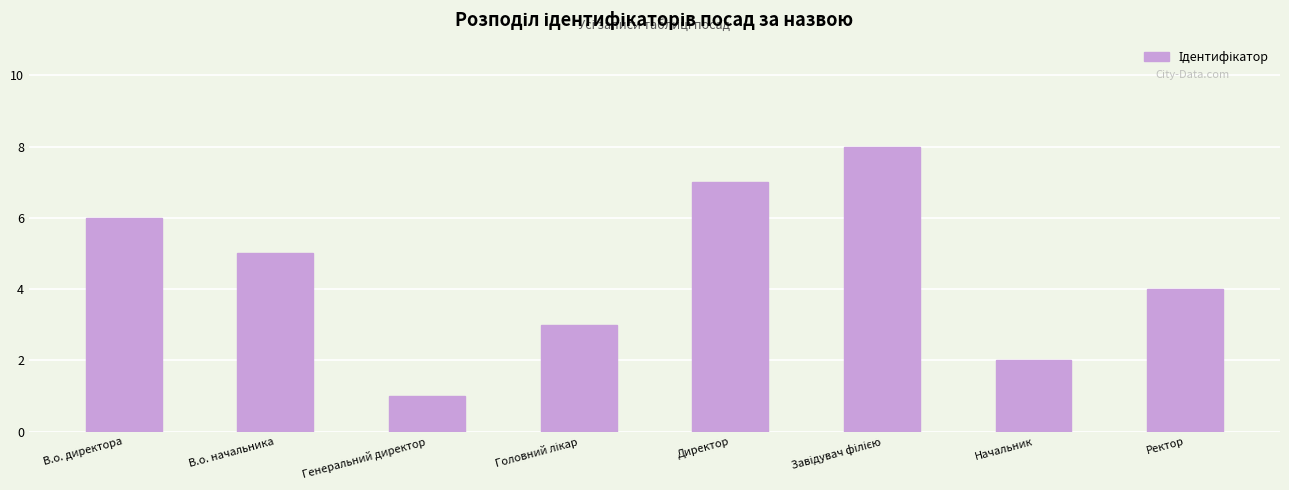

Count the number of categories in the chart.

8